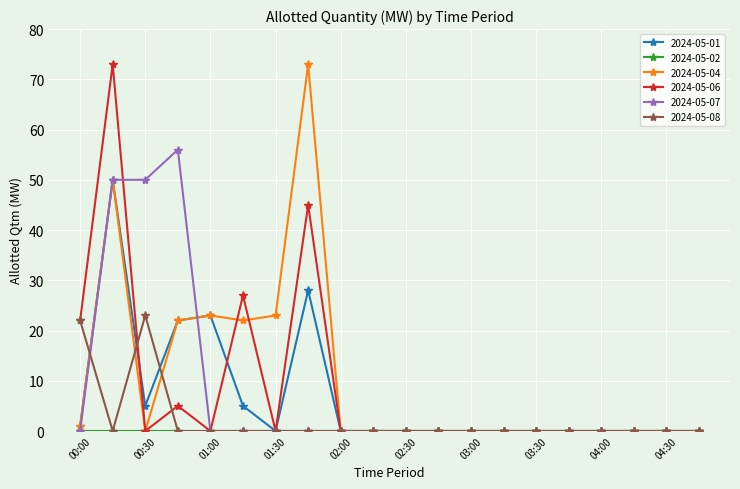

Is this an area chart (filled region under the line)?

No